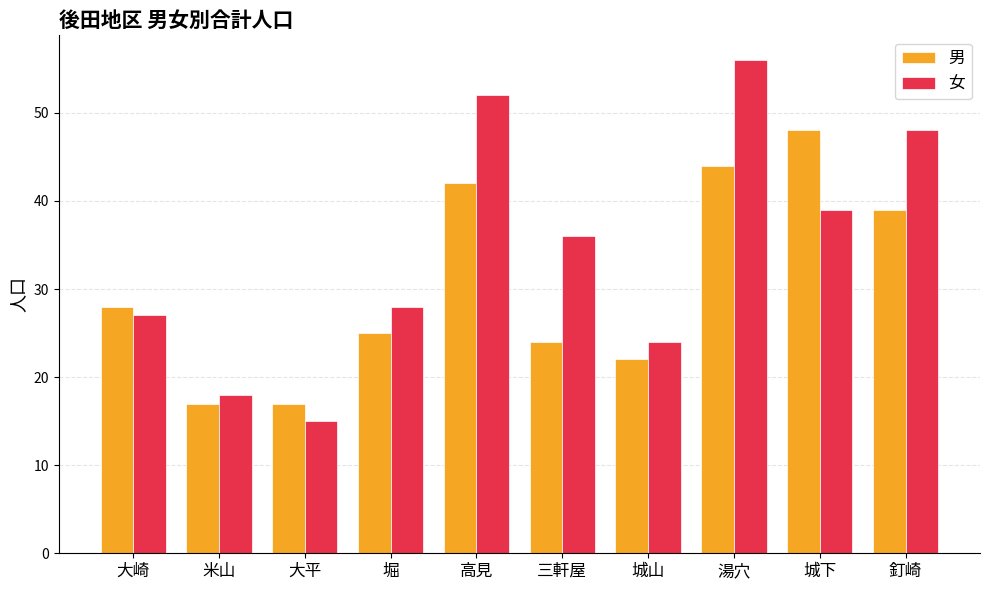

How many data points does each series have?

10